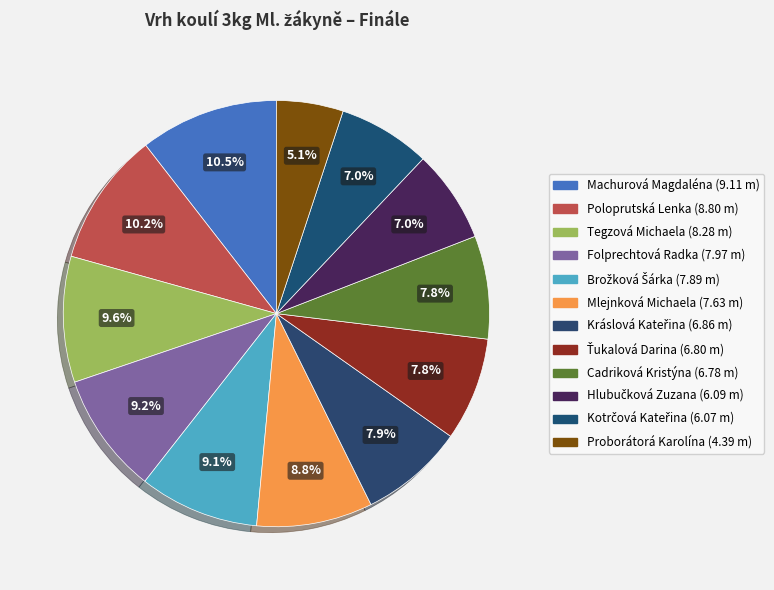

How many segments does this pie chart have?

12